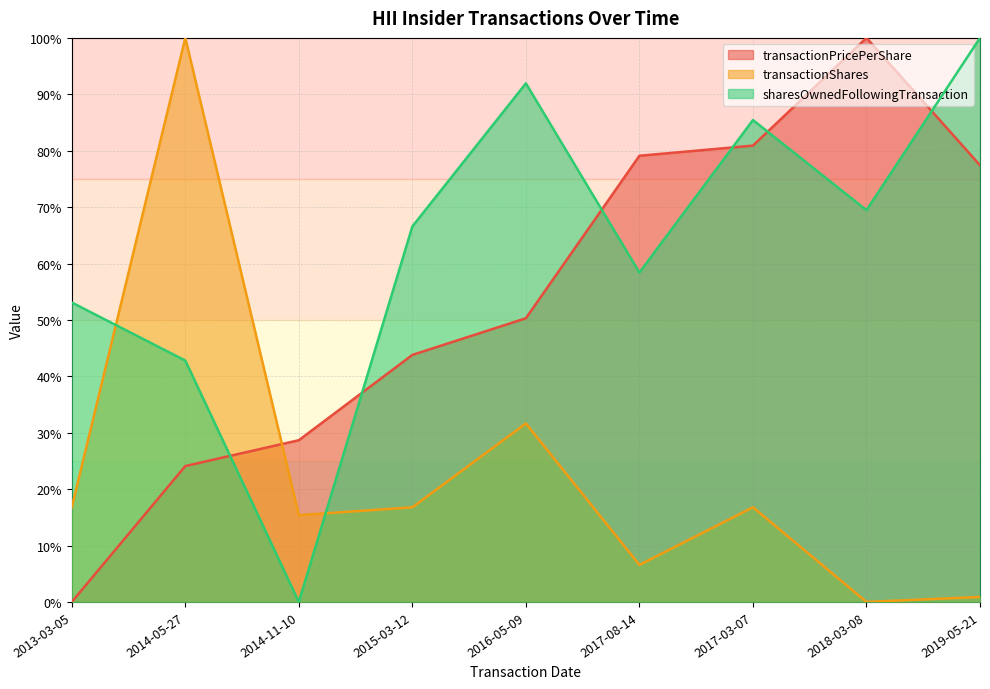

Which series has the largest total across all categories?

sharesOwnedFollowingTransaction